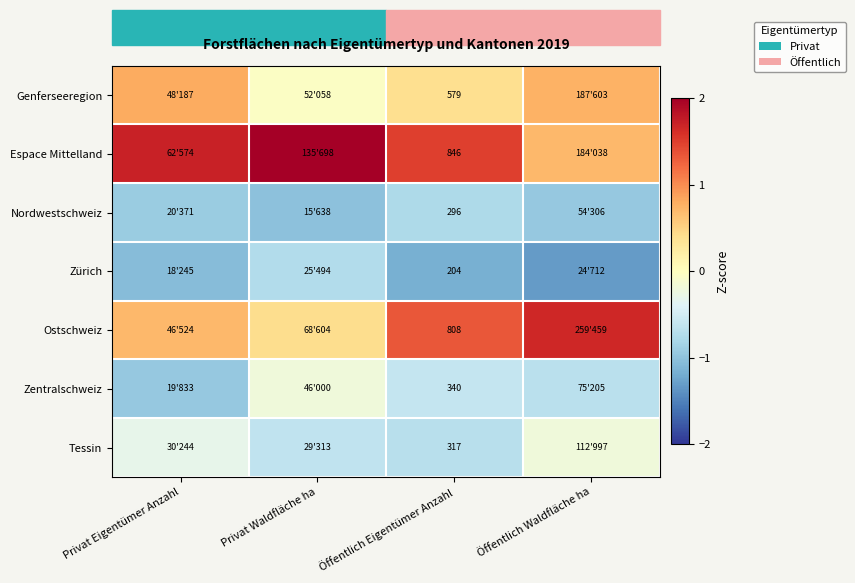

At Öffentlich Eigentümer Anzahl, list the series in order from smallest to largest.

Zürich, Nordwestschweiz, Tessin, Zentralschweiz, Genferseeregion, Ostschweiz, Espace Mittelland